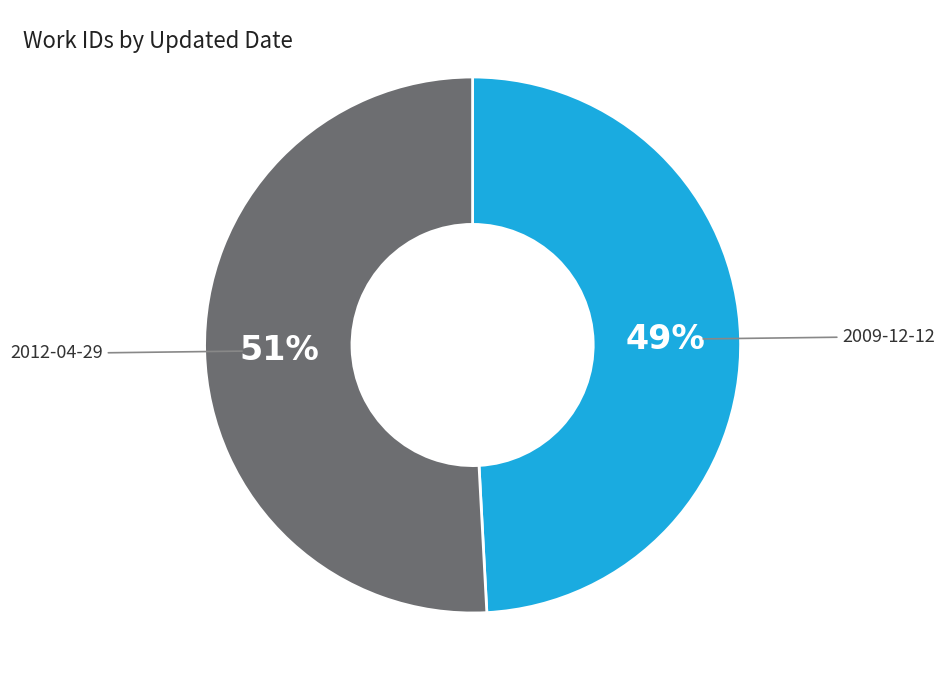

Is there a majority slice in this chart?

Yes